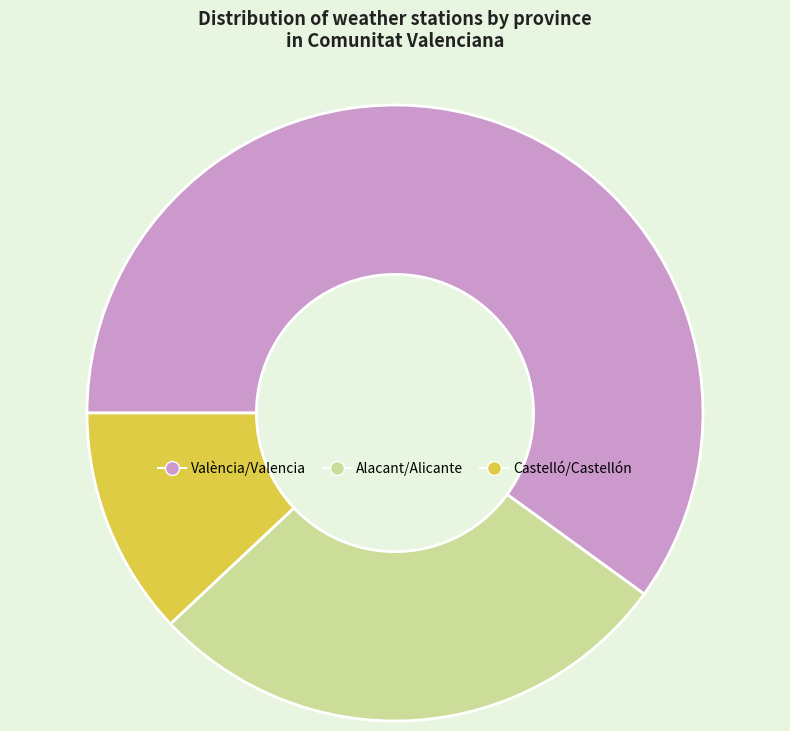

What is the largest slice in the pie chart?

València/Valencia